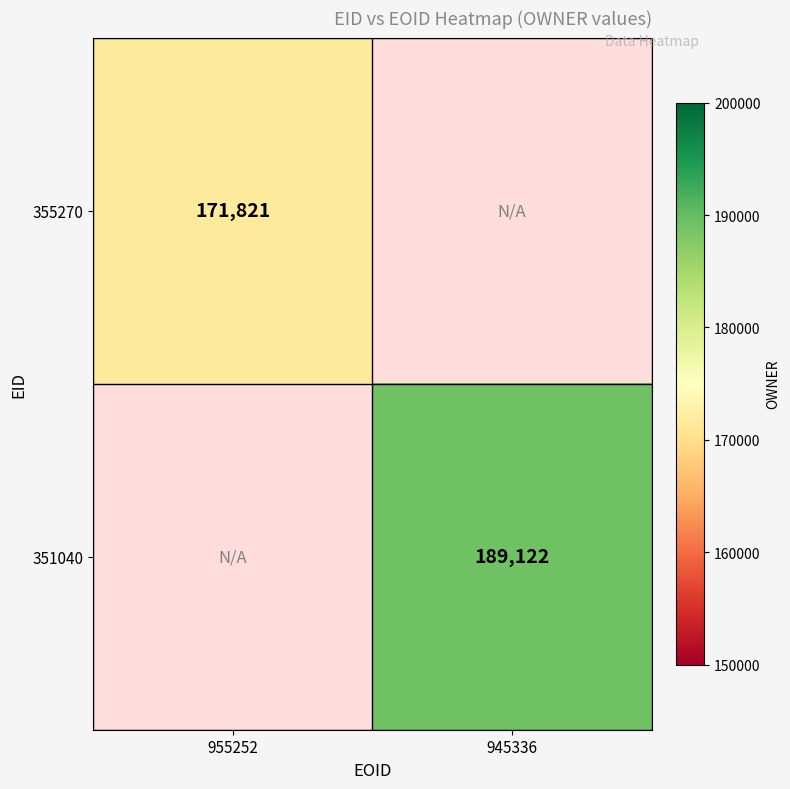

True or false: 351040 has a value of 118095 at 945336.

False